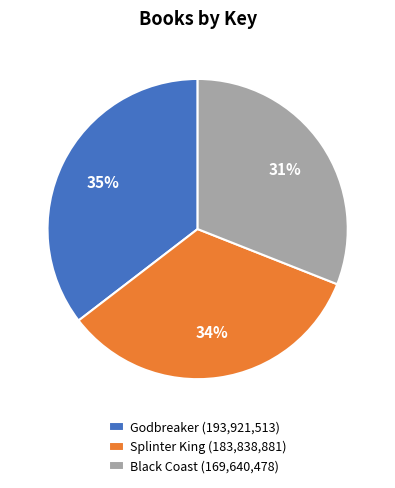

True or false: Black Coast accounts for 44% of the total.

False